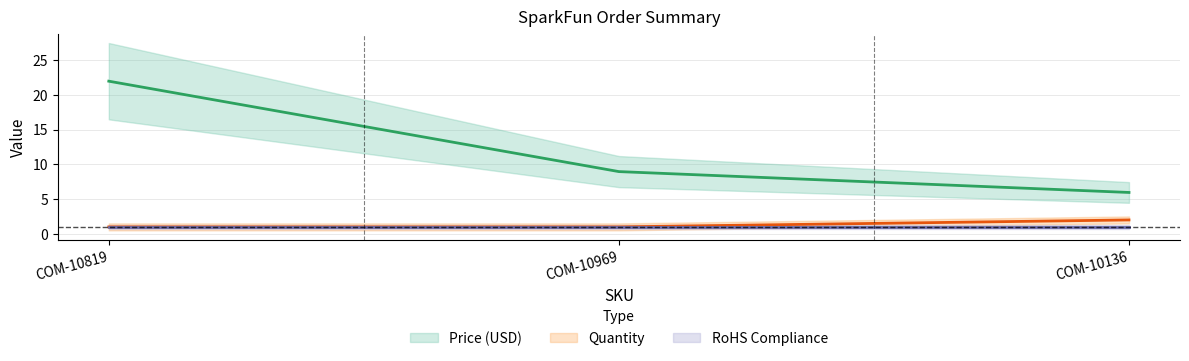

Is it true that Quantity equals 0.5 at COM-10819?

False